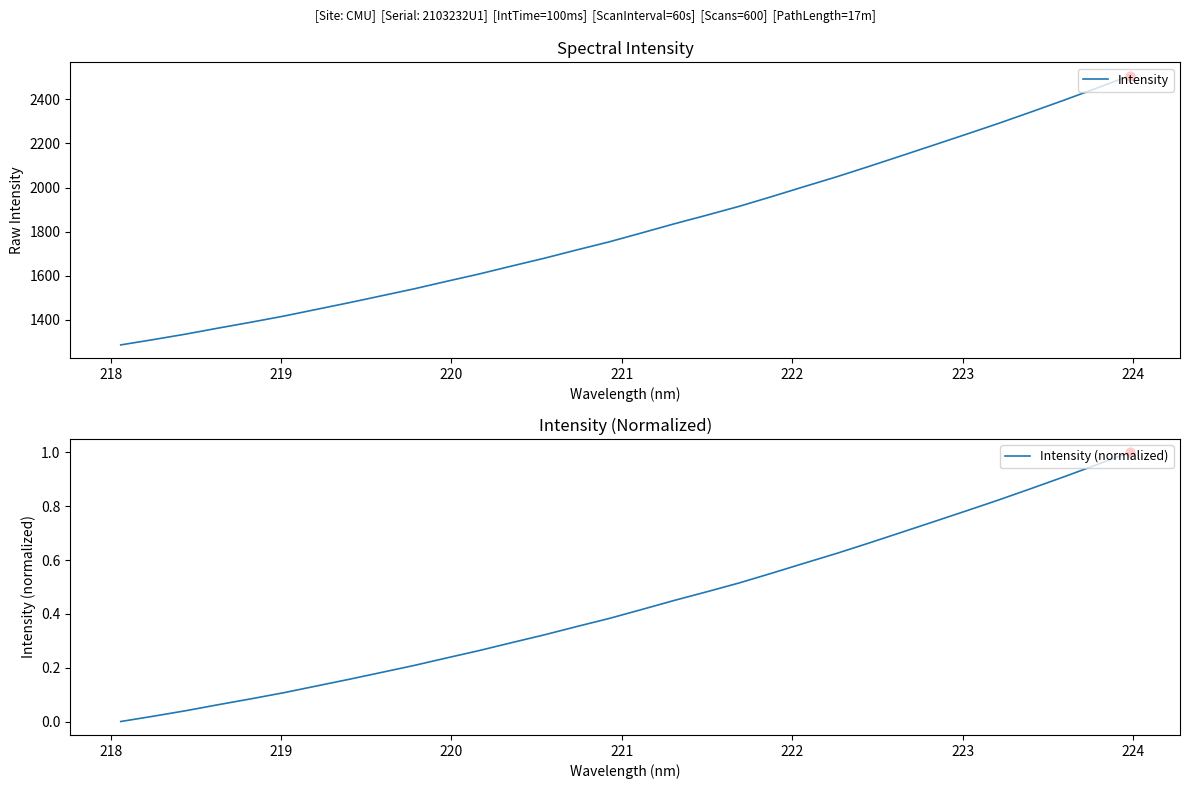

Which series has the widest spread of Y values?

Intensity